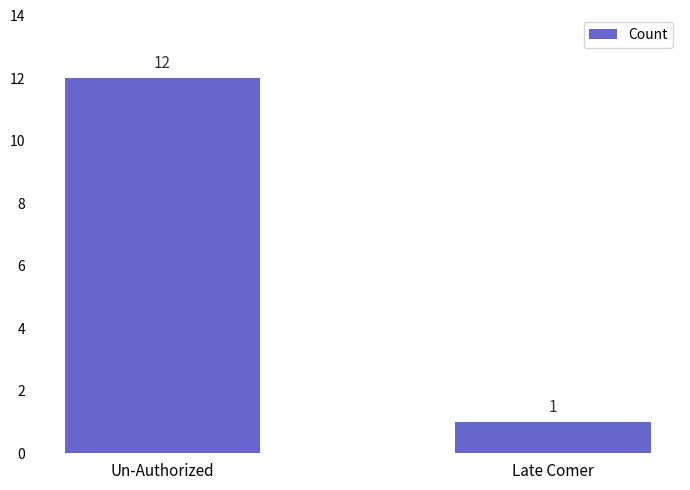

What is the minimum value shown in the chart?

1